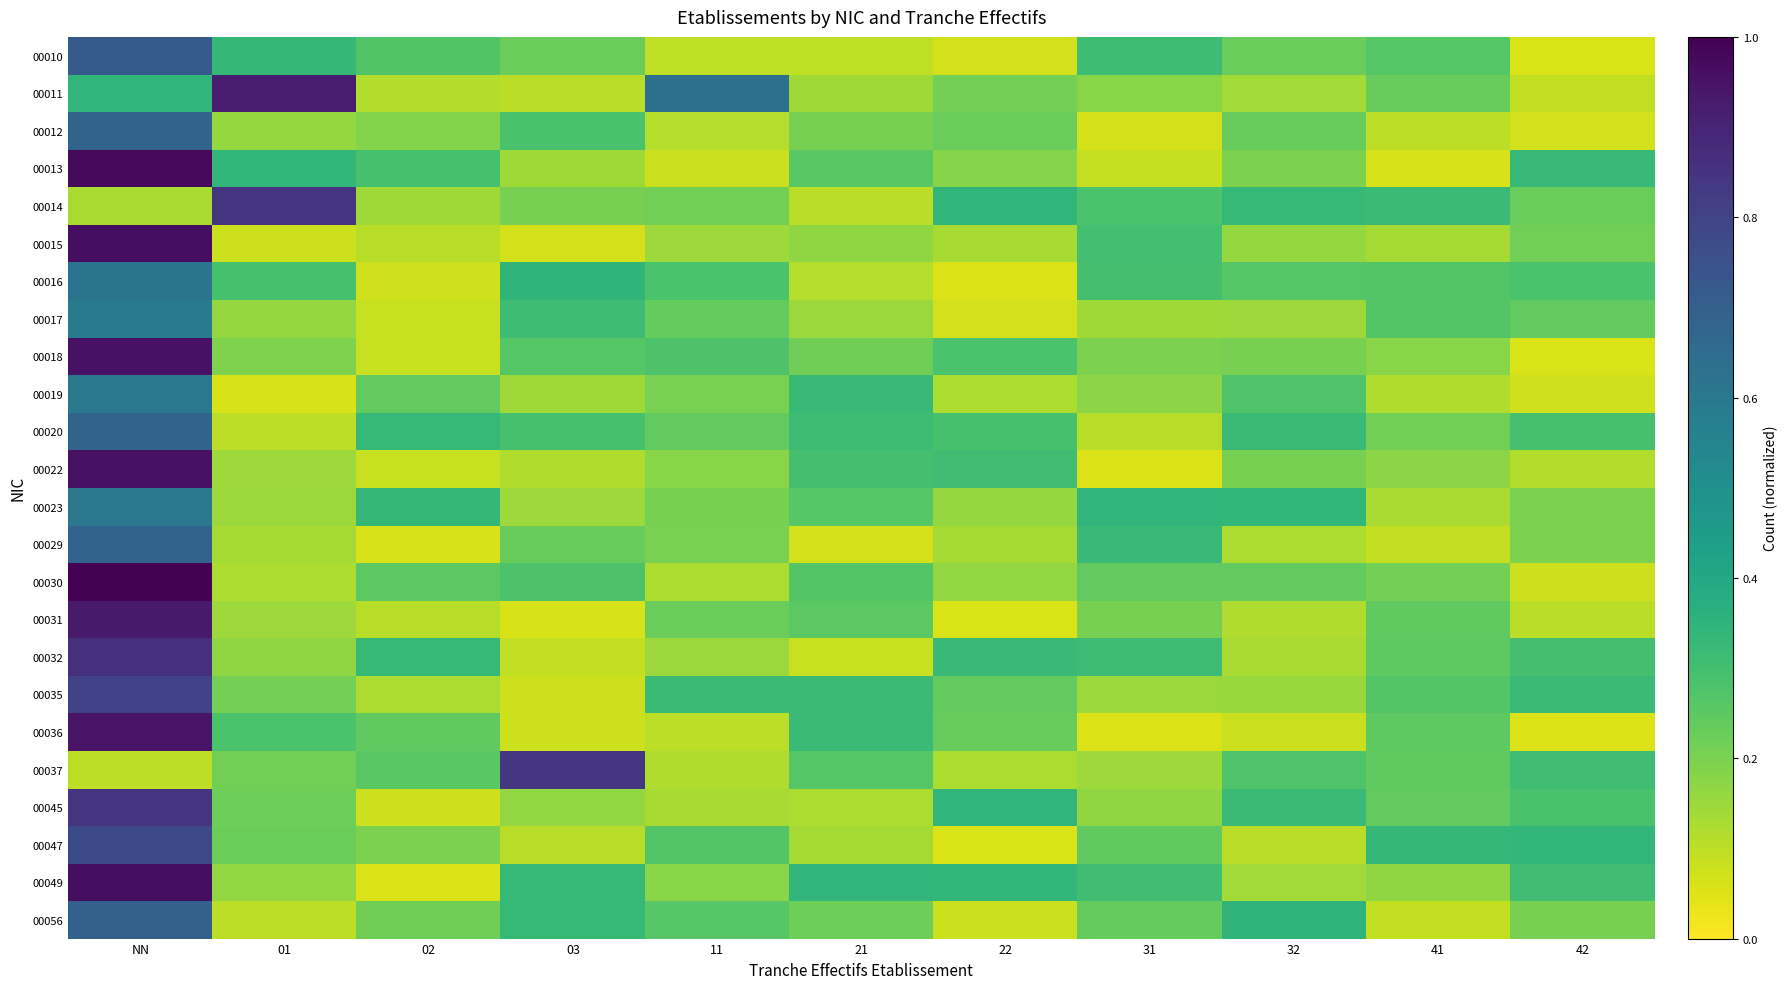

What is the spread (max minus min) of values at 02?

0.3